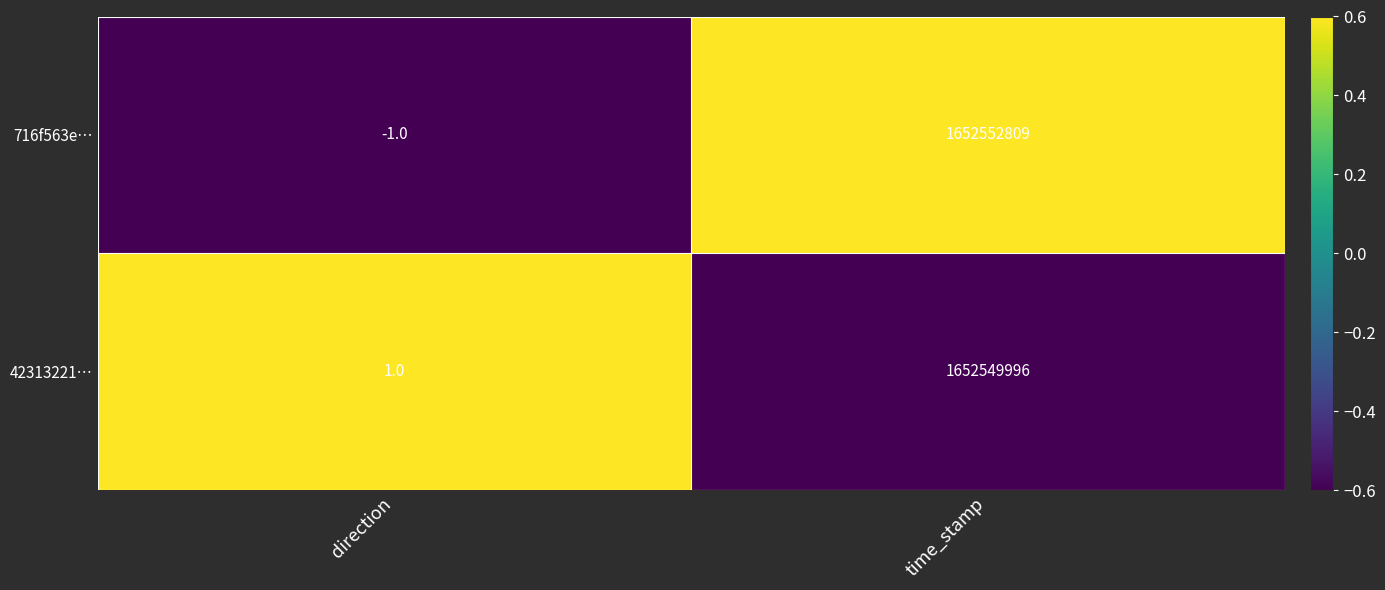

How many categories are shown in the chart?

2